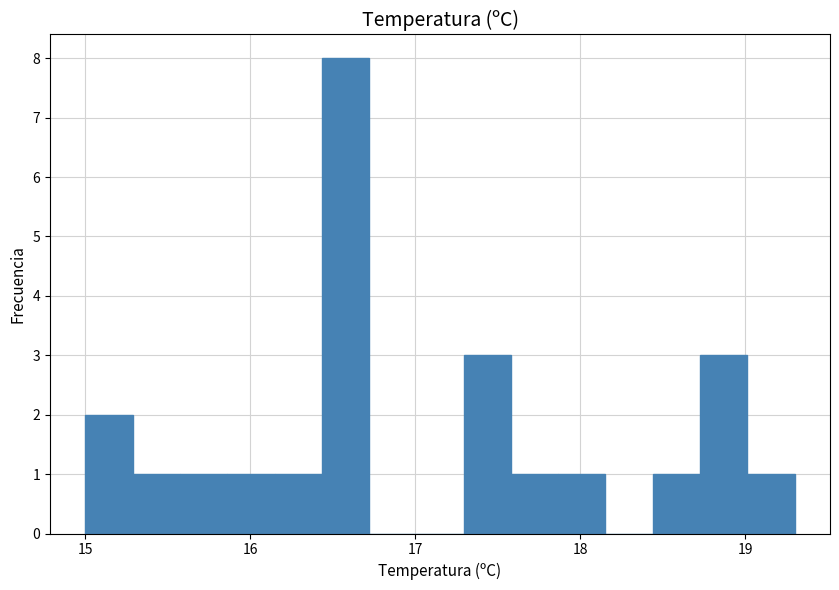

Read against the x-axis, roughly where is the centre of the tallest bar?

16.6